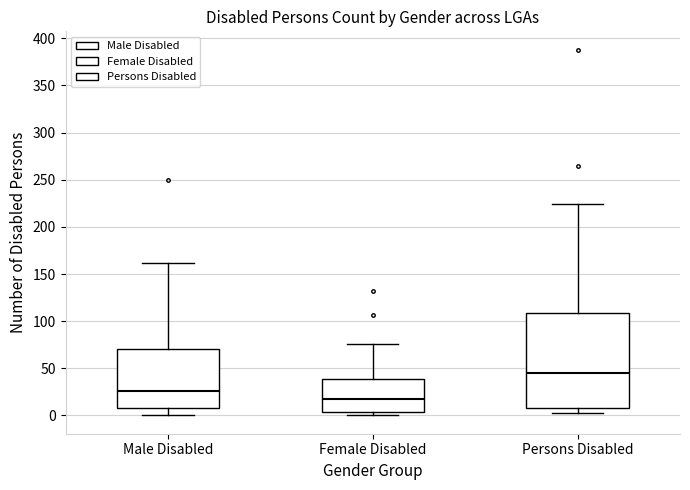

Reading left to right, transcribe this box plot: for each box, give where its median line is, the range the box spans, and where its two whiskers end, as read against the y-axis. The values are not printed on the chart, so give them approximately, as read against the axis.

Male Disabled: median 25, box 10 to 70, whiskers 0 to 160
Female Disabled: median 20, box 5 to 40, whiskers 0 to 75
Persons Disabled: median 45, box 10 to 110, whiskers 5 to 225